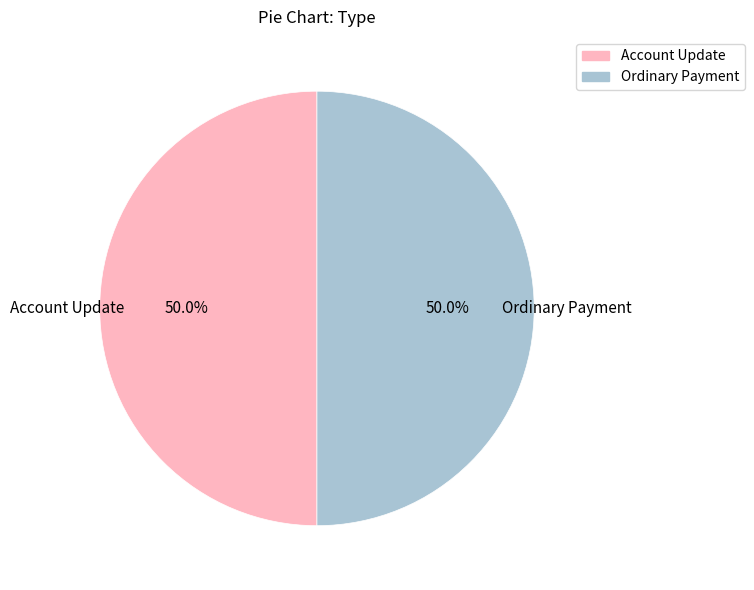

What percentage is the Ordinary Payment slice, to the nearest percent?

50%